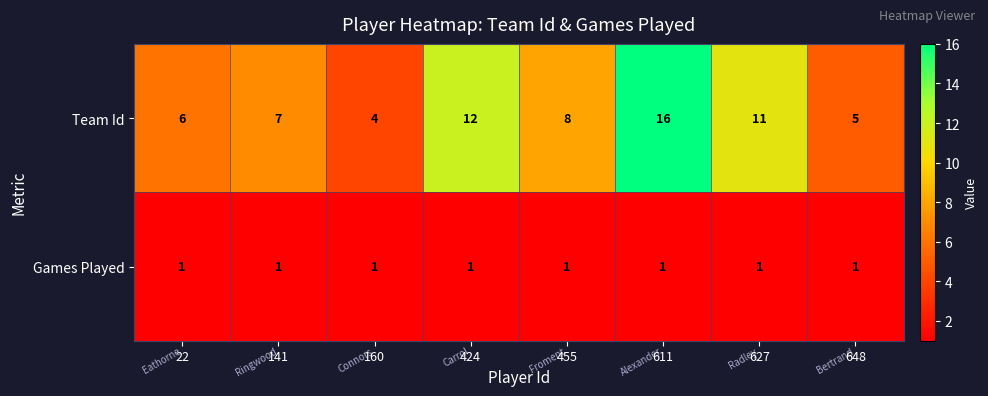

Which series has the largest total across all categories?

Team Id